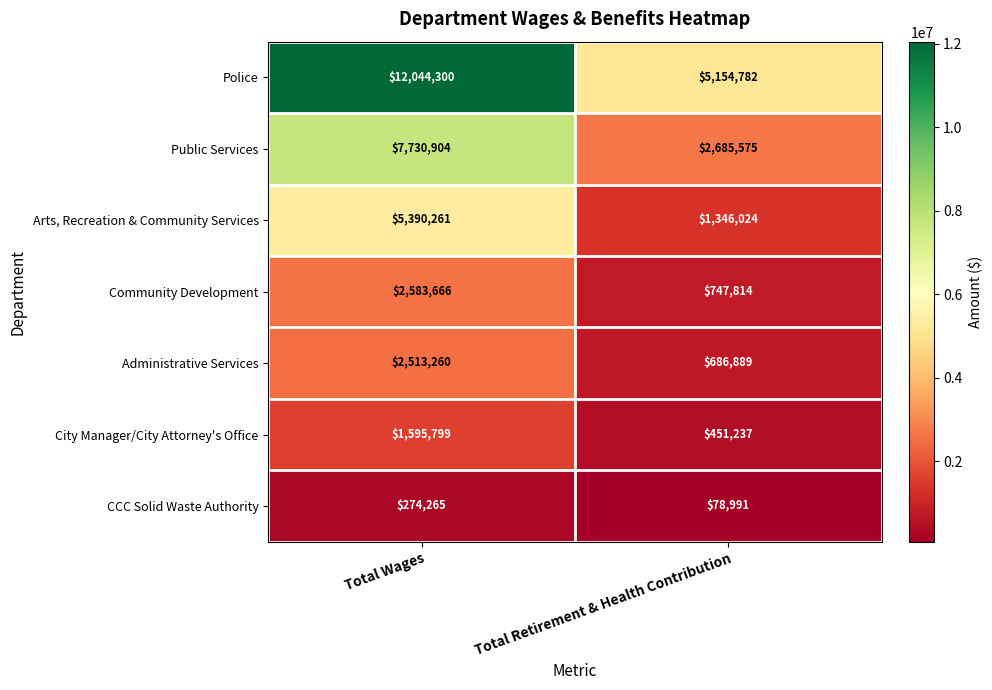

What is the difference between the maximum and minimum values in the CCC Solid Waste Authority series?

195274